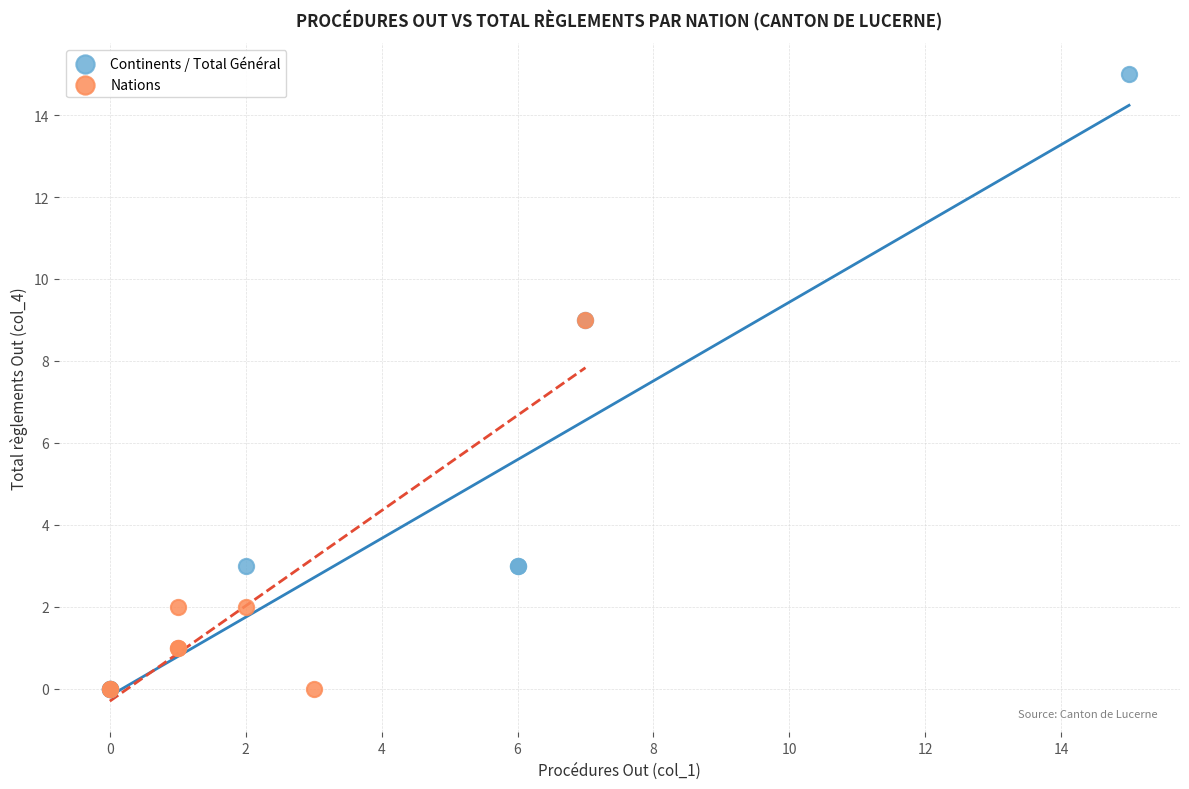

What are all the series names shown in the legend?

Continents / Total Général, Nations